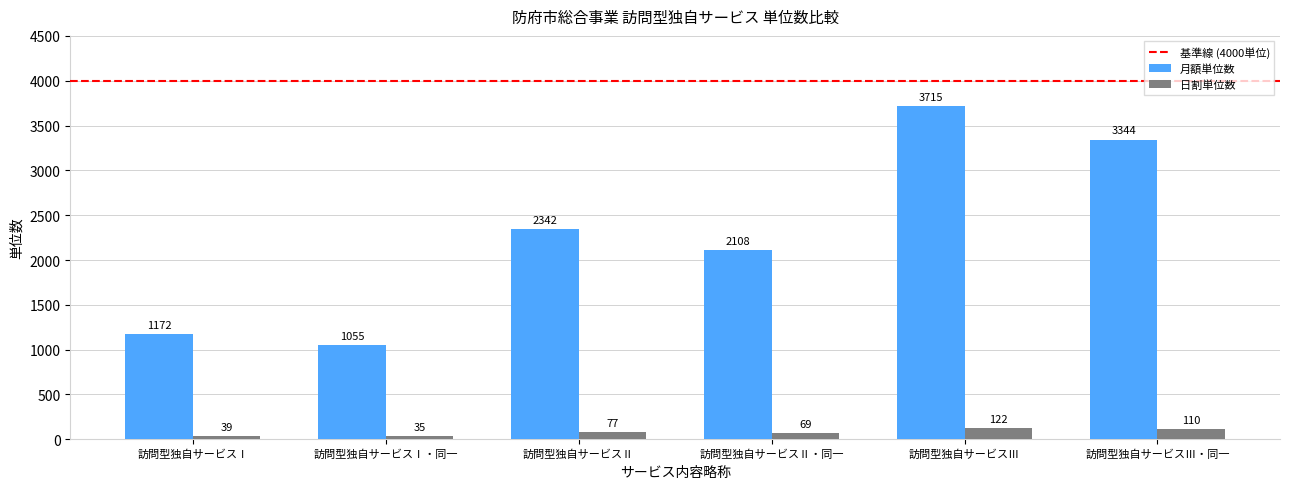

Is the value of 月額単位数 at 訪問型独自サービスⅢ・同一 greater than the value of 日割単位数 at 訪問型独自サービスⅡ?

Yes